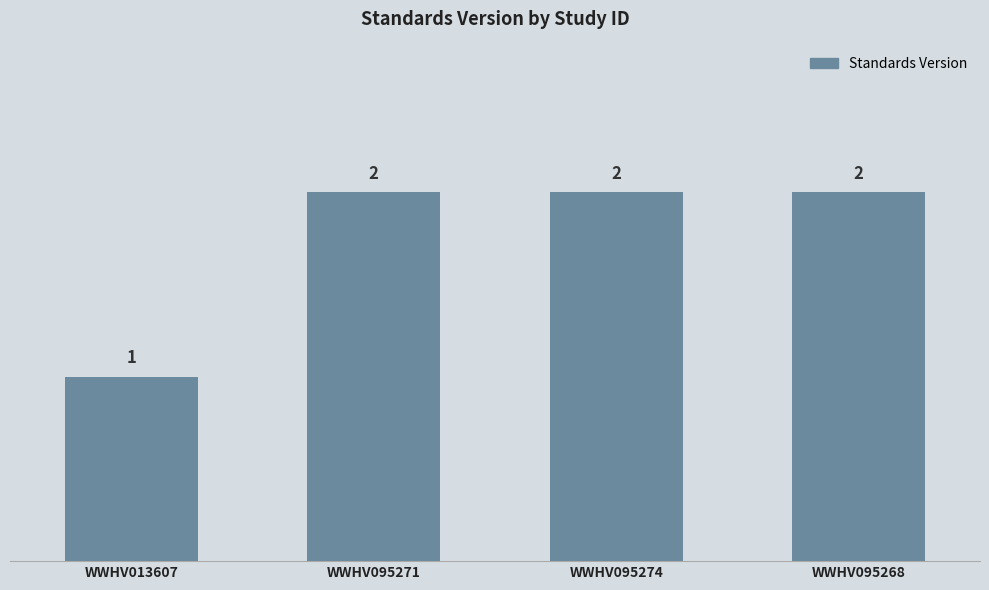

What position from the left is WWHV095268?

4